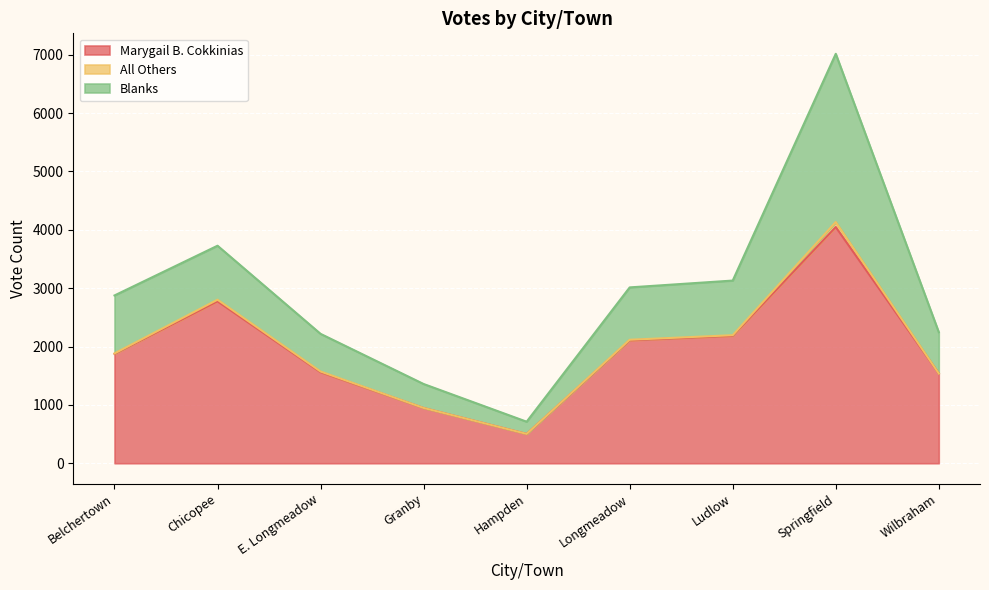

Is it true that All Others equals 11 at Longmeadow?

True